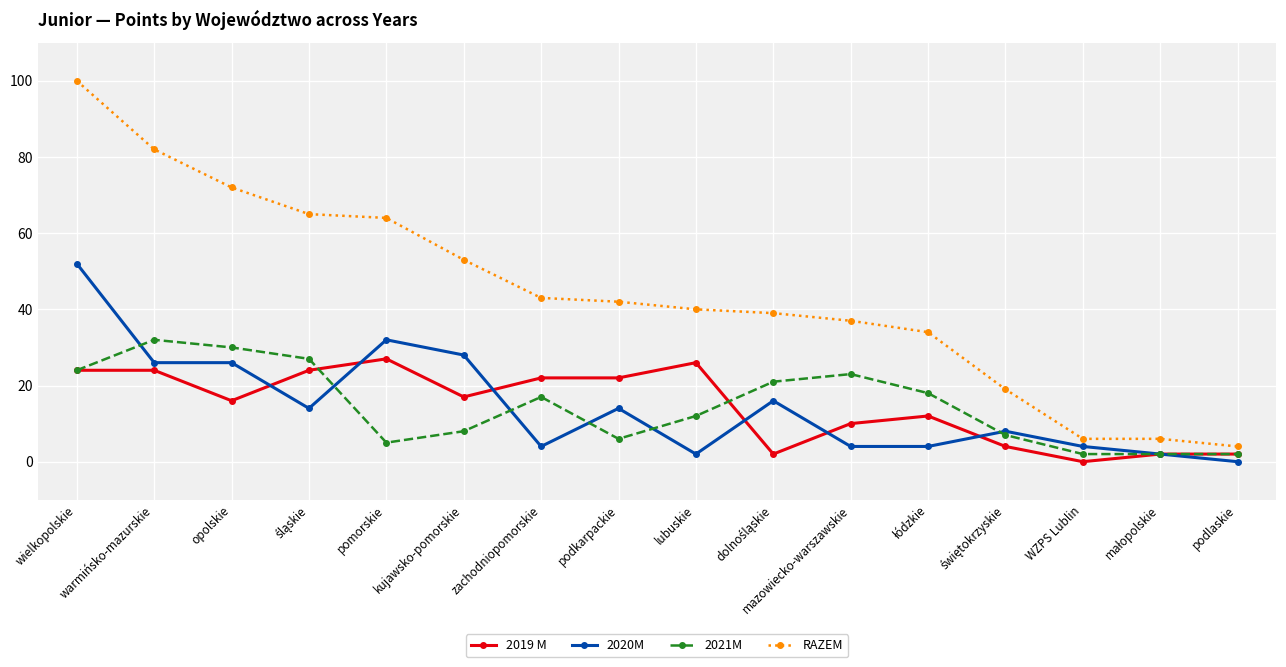

What is the total value across all series at opolskie?

144